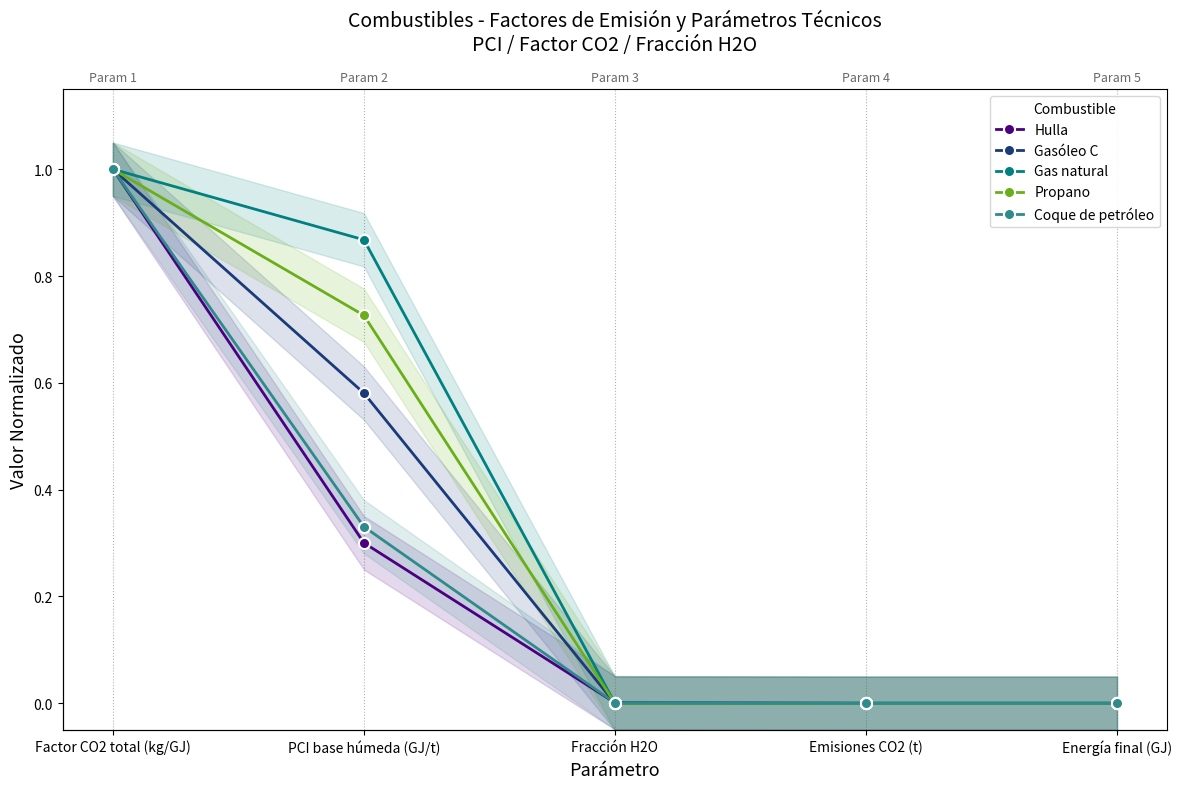

List the labels in order of Propano value, smallest first.

Fracción H2O, Emisiones CO2 (t), Energía final (GJ), PCI base húmeda (GJ/t), Factor CO2 total (kg/GJ)